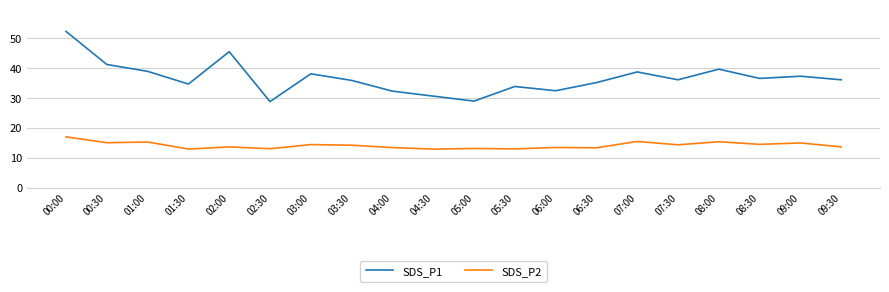

The SDS_P2 series shows 14.3 at 07:30. True or false?

True